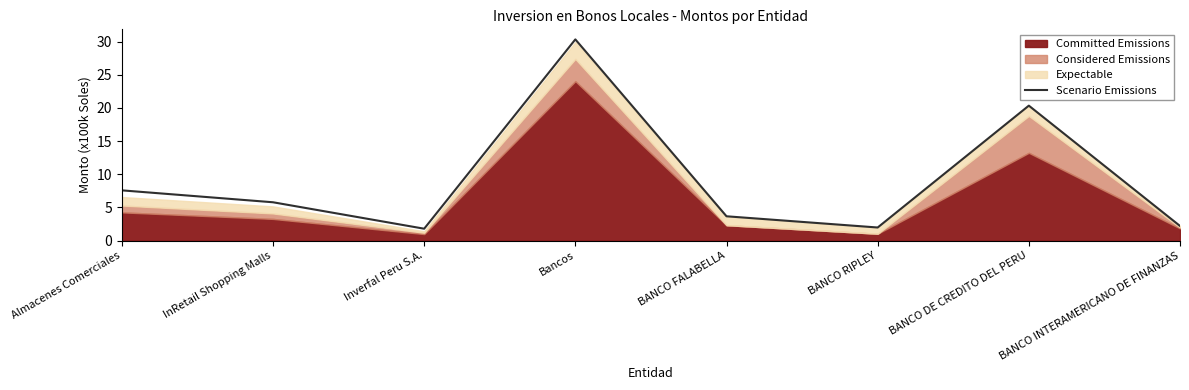

The chart shows a value of 5.8 at InRetail Shopping Malls. True or false?

True